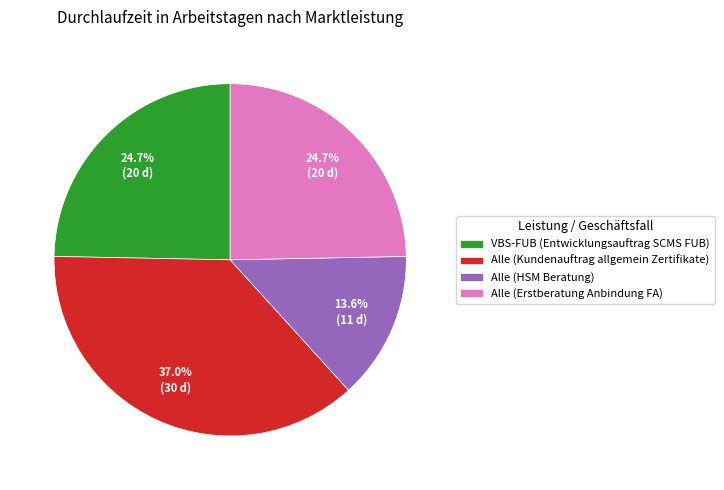

How many segments does this pie chart have?

4